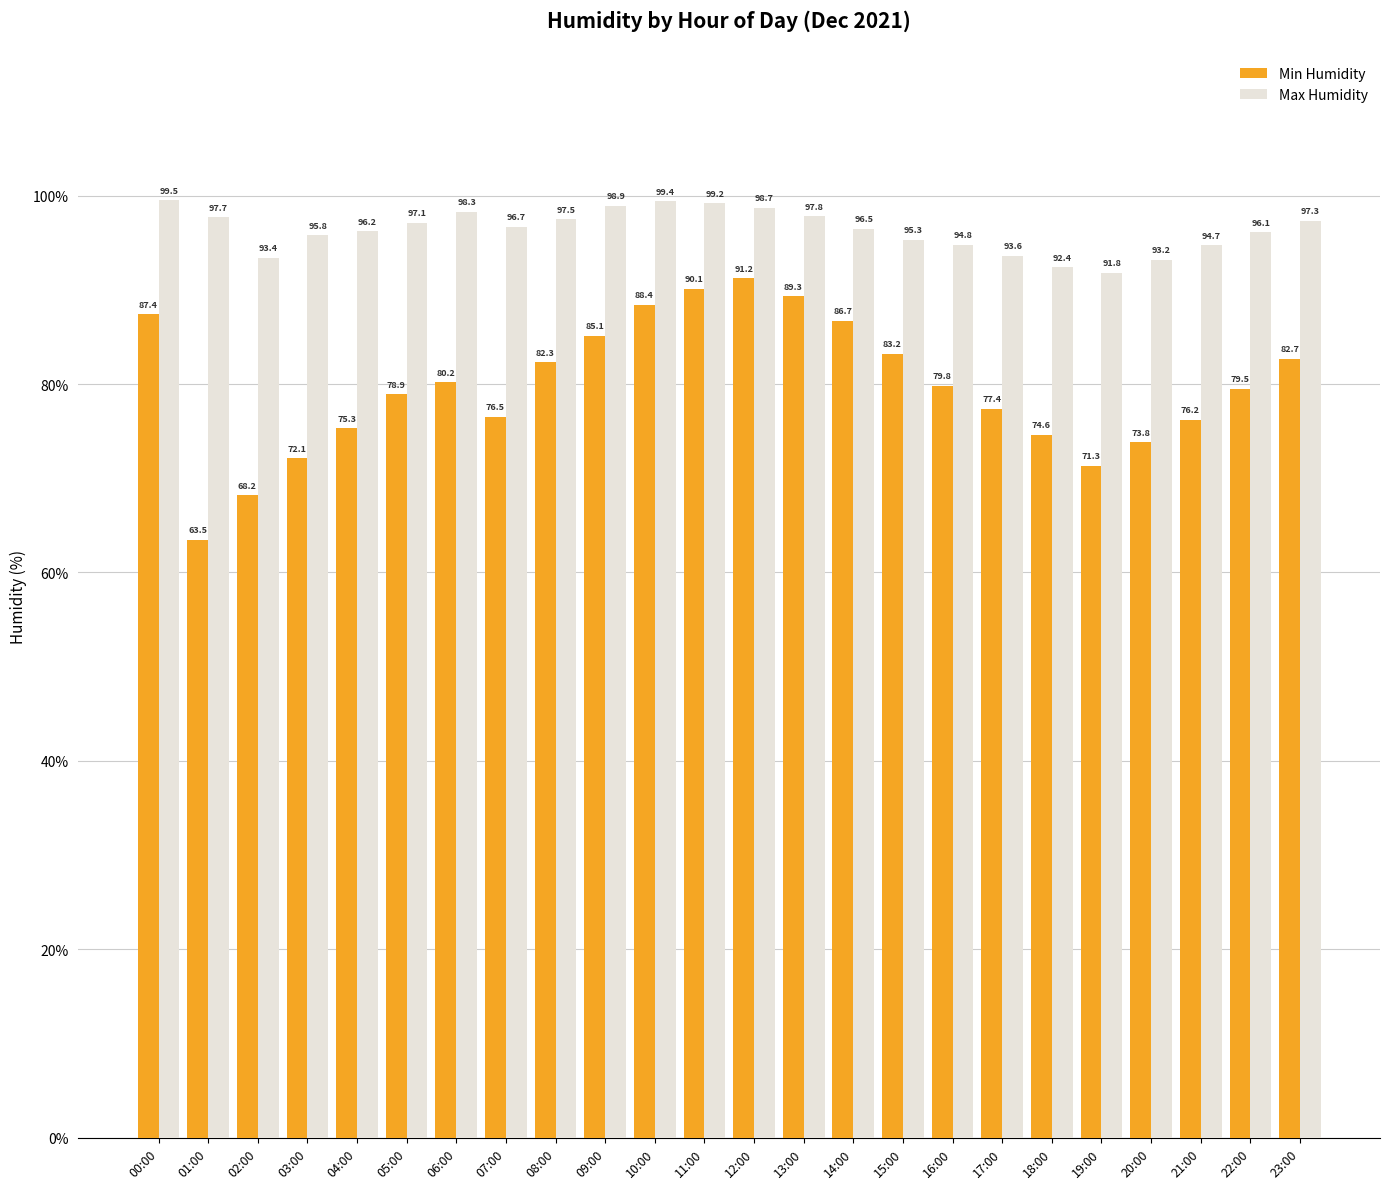

Reading left to right, transcribe all the data shown in this chart.

Min Humidity: 87.4	63.5	68.2	72.1	75.3	78.9	80.2	76.5	82.3	85.1	88.4	90.1	91.2	89.3	86.7	83.2	79.8	77.4	74.6	71.3	73.8	76.2	79.5	82.7
Max Humidity: 99.5	97.7	93.4	95.8	96.2	97.1	98.3	96.7	97.5	98.9	99.4	99.2	98.7	97.8	96.5	95.3	94.8	93.6	92.4	91.8	93.2	94.7	96.1	97.3